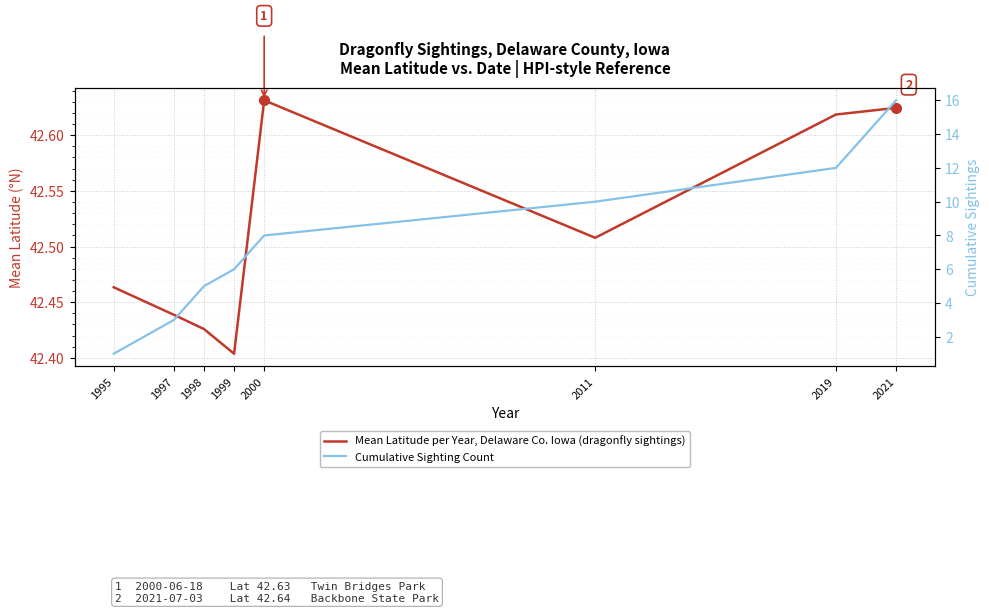

Reading right to left, what are all the values shown in this chart?

Mean Latitude per Year, Delaware Co. Iowa (dragonfly sightings): 2021=42.6	2019=42.6	2011=42.5	2000=42.6	1999=42.4	1998=42.4	1997=42.4	1995=42.5
Cumulative Sighting Count: 2021=16.0	2019=12.0	2011=10.0	2000=8.0	1999=6.0	1998=5.0	1997=3.0	1995=1.0